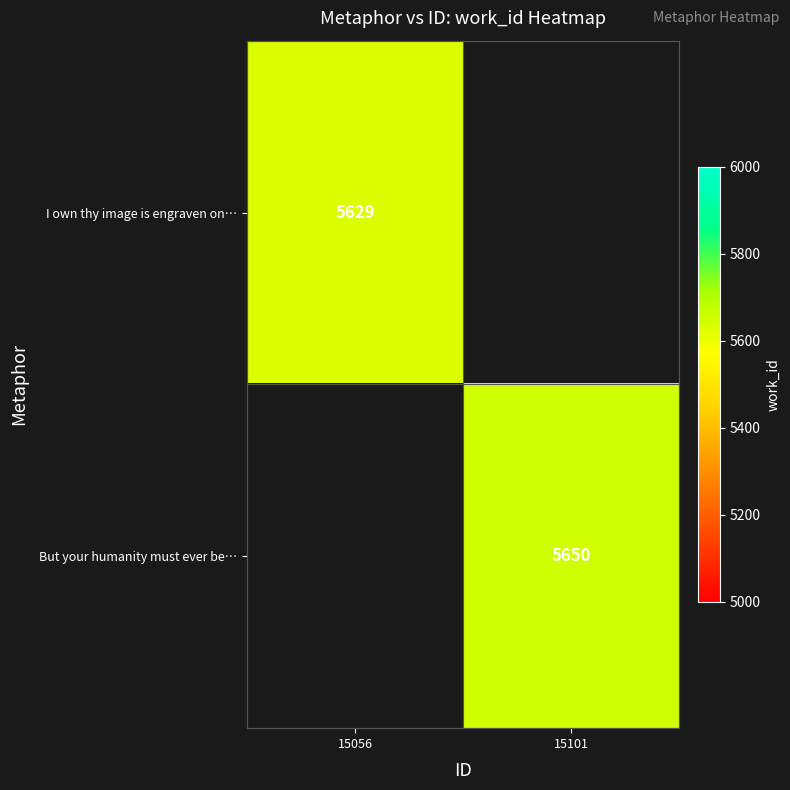

The value of But your humanity must ever be… at 15101 is 5650. True or false?

True